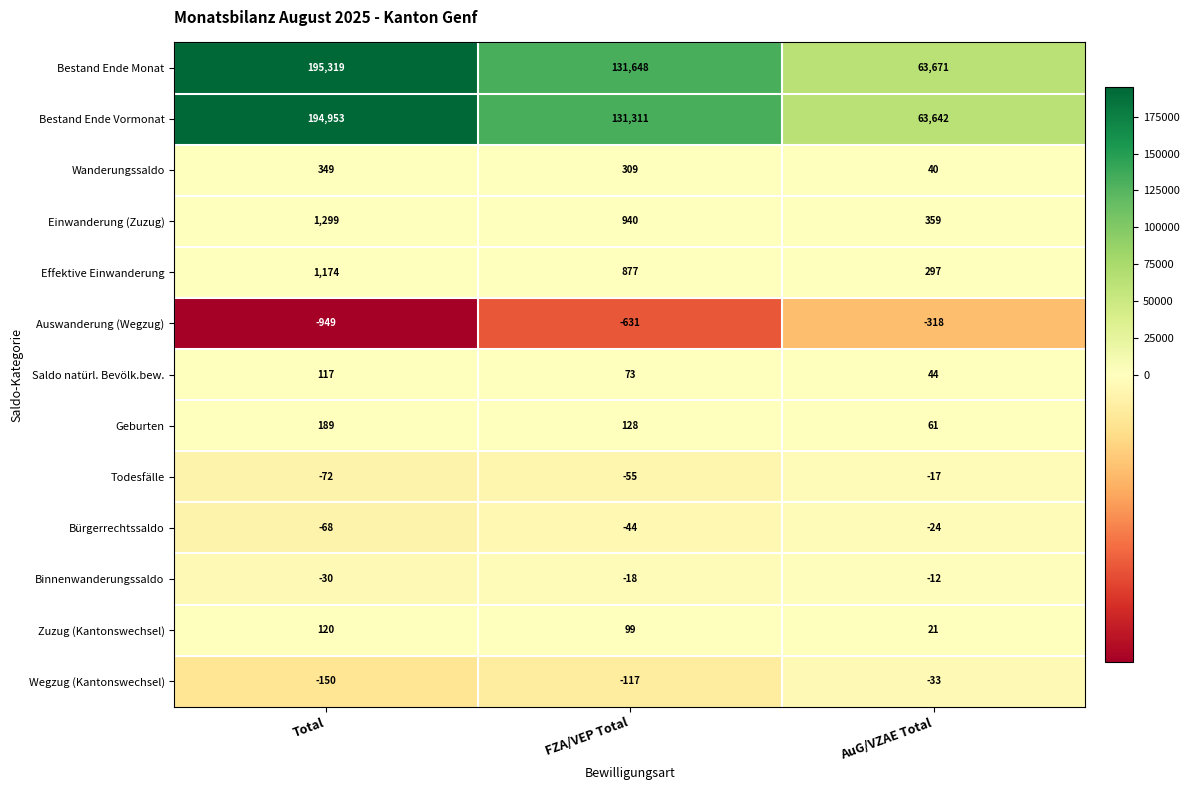

Which category has the lowest value in the Geburten series?

AuG/VZAE Total